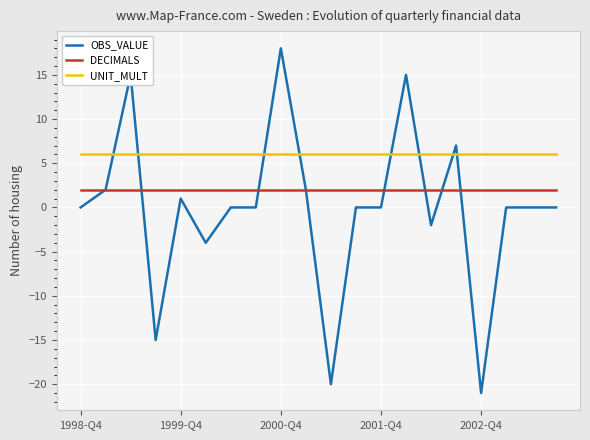

What is the smallest value displayed?

-21